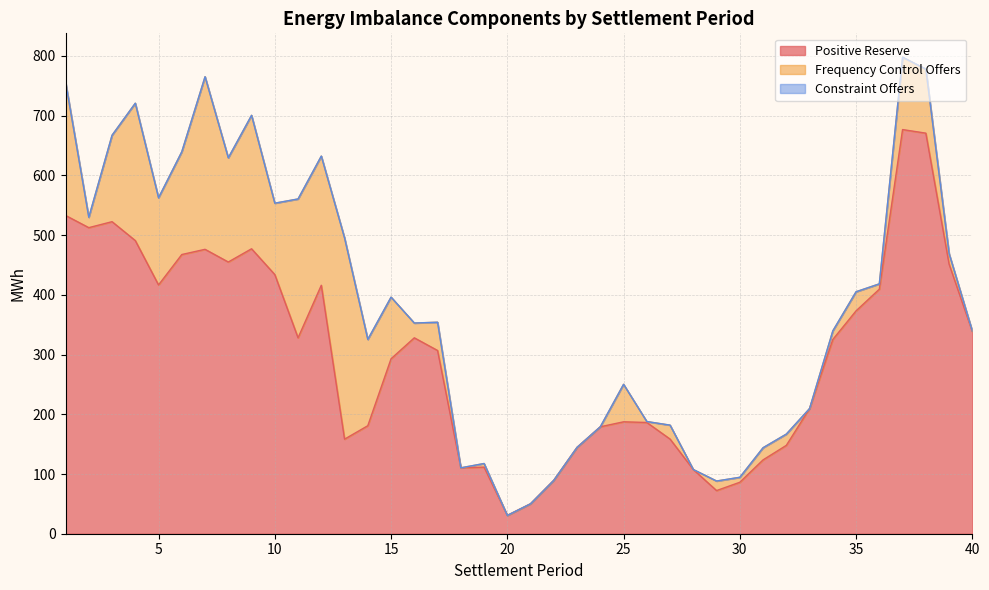

How many categories are shown in the chart?

40